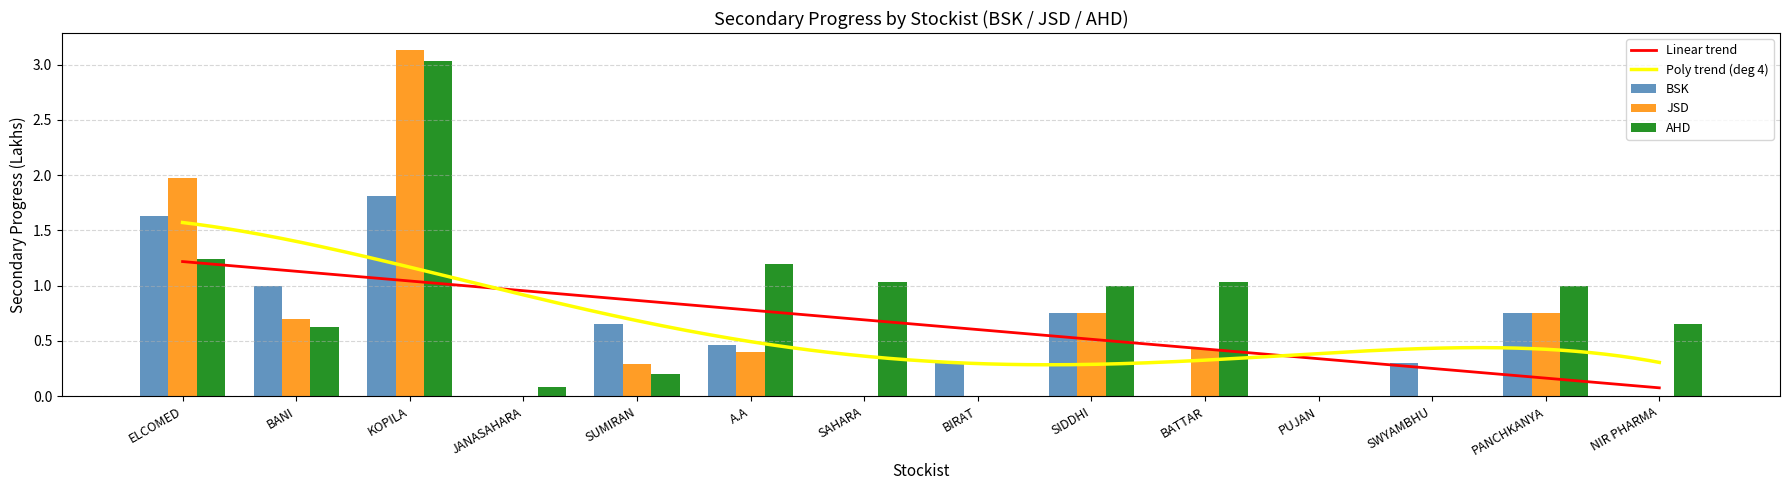

Reading left to right, transcribe all the data shown in this chart.

BSK: 1.6	1.0	1.8	0.0	0.7	0.5	0.0	0.3	0.8	0.0	0.0	0.3	0.8	0.0
JSD: 2.0	0.7	3.1	0.0	0.3	0.4	0.0	0.0	0.8	0.4	0.0	0.0	0.8	0.0
AHD: 1.2	0.6	3.0	0.1	0.2	1.2	1.0	0.0	1.0	1.0	0.0	0.0	1.0	0.7